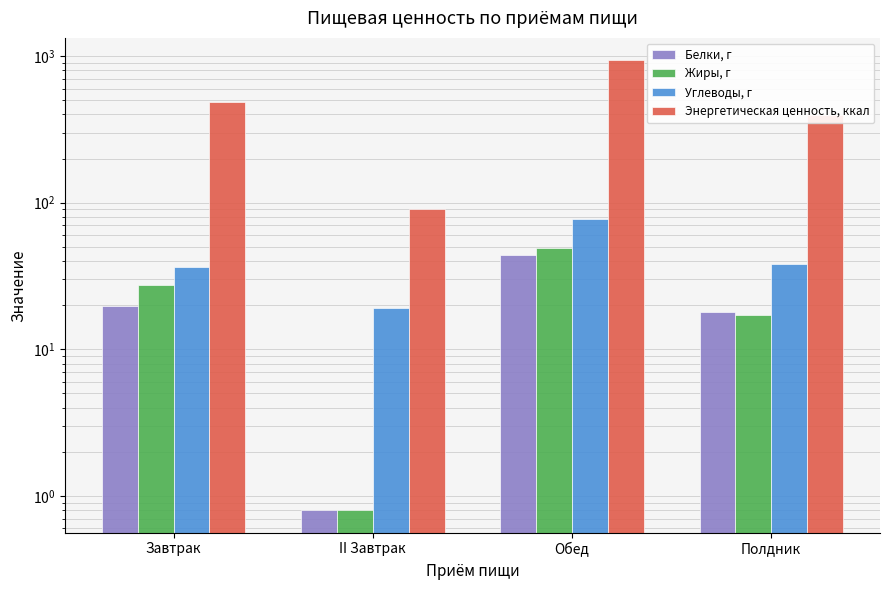

Reading left to right, extract all data points from this chart.

Белки, г: Завтрак=19.8	II Завтрак=0.8	Обед=44.1	Полдник=18.0
Жиры, г: Завтрак=27.5	II Завтрак=0.8	Обед=49.4	Полдник=17.2
Углеводы, г: Завтрак=36.4	II Завтрак=19.0	Обед=77.0	Полдник=38.1
Энергетическая ценность, ккал: Завтрак=483.5	II Завтрак=91.2	Обед=934.8	Полдник=397.5